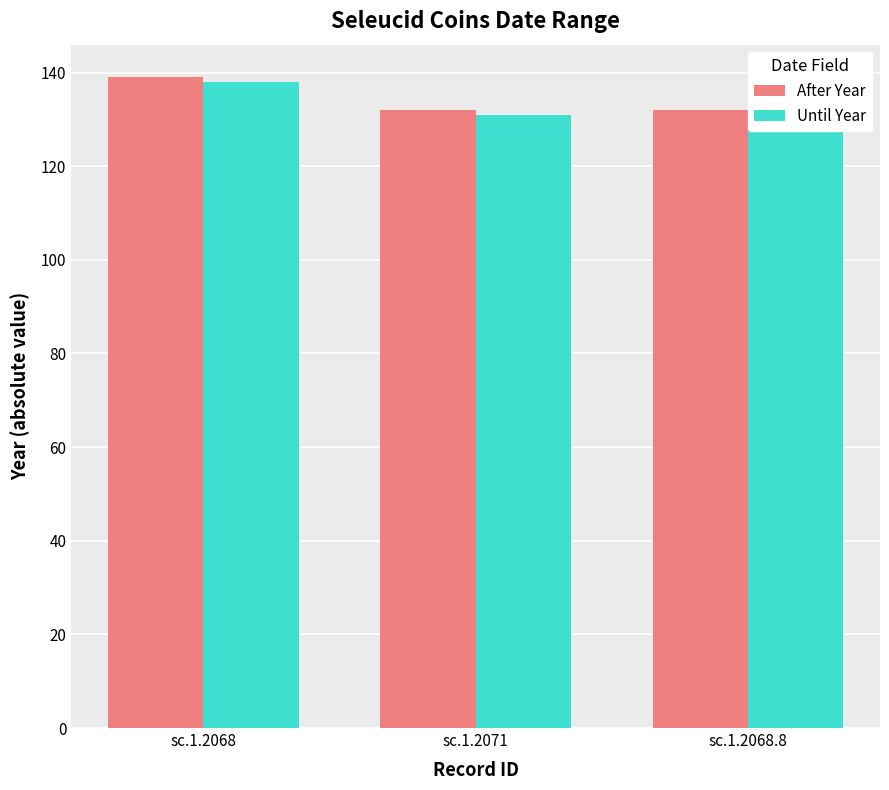

Are the bars grouped side by side (vs. stacked)?

Yes